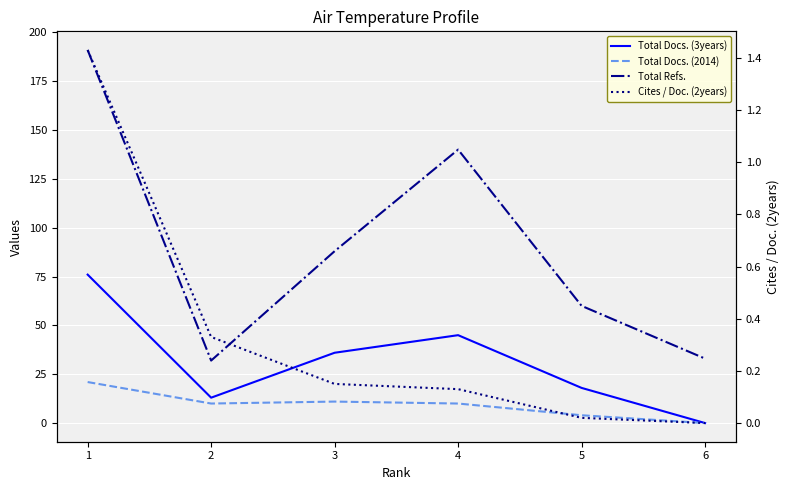

How many interior local peaks does the Total Docs. (2014) series have?

1